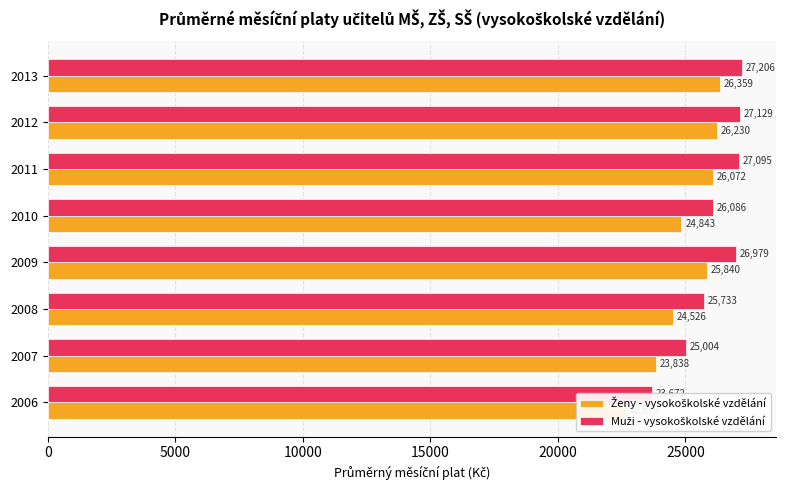

Which series has the largest total across all categories?

Muži - vysokoškolské vzdělání